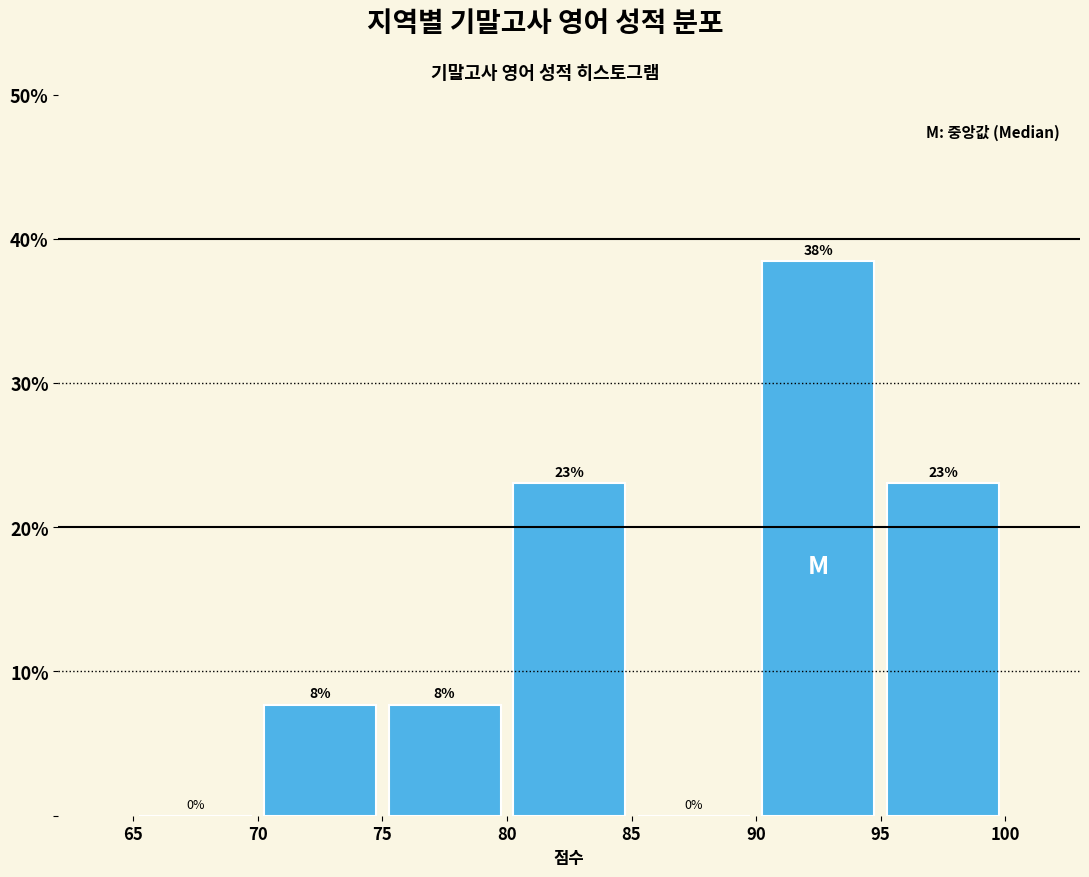

Which range on the x-axis has the tallest bar?

90 to 95